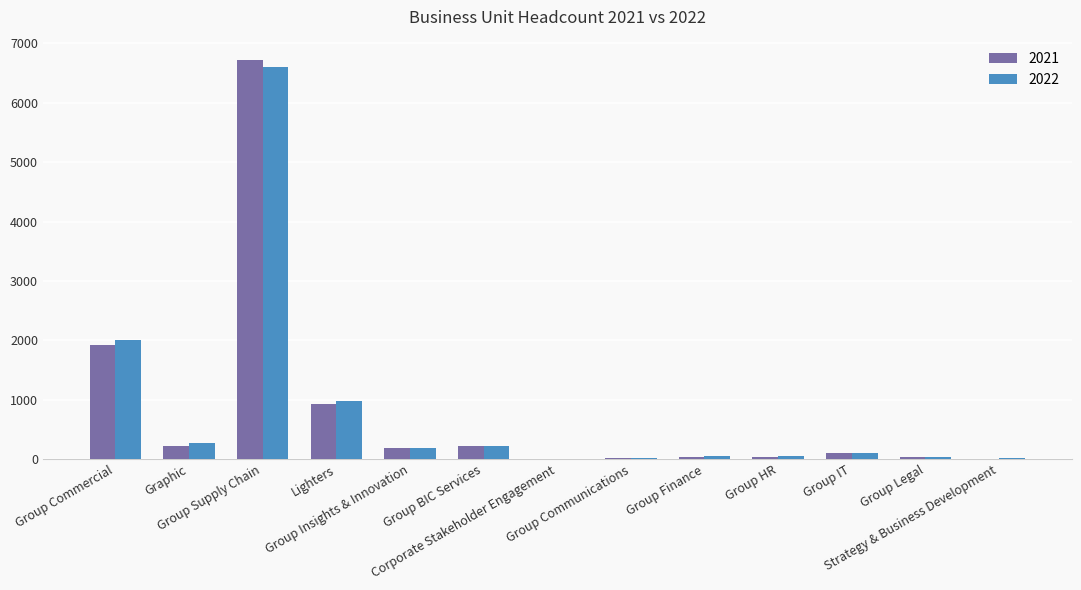

What is the maximum value shown in the chart?

6725